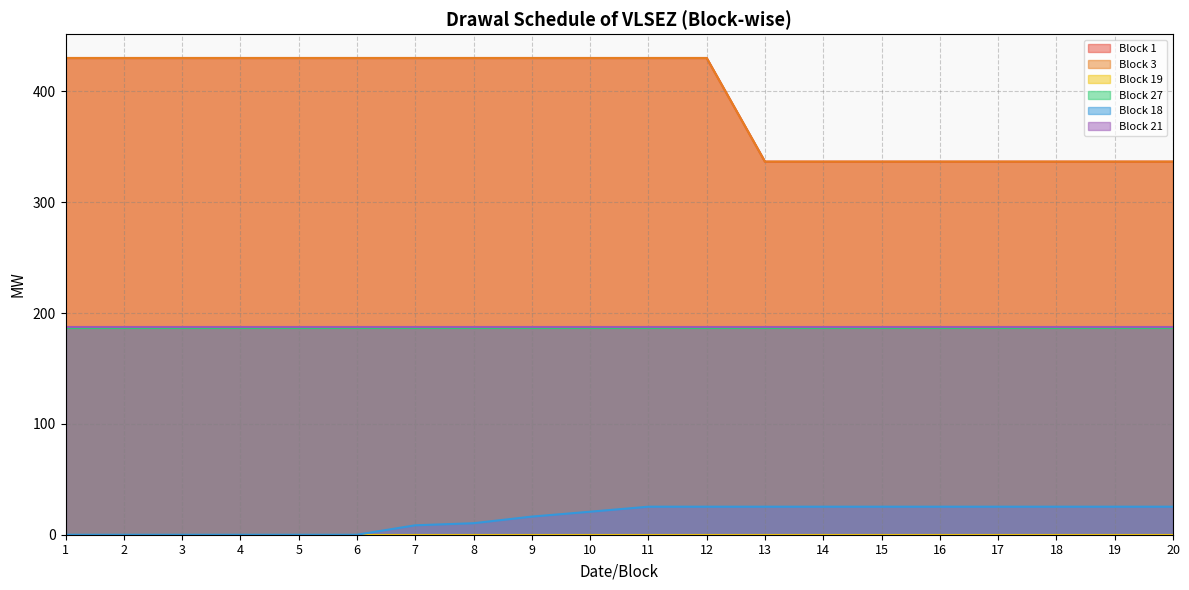

Which series has the largest total across all categories?

Block 1